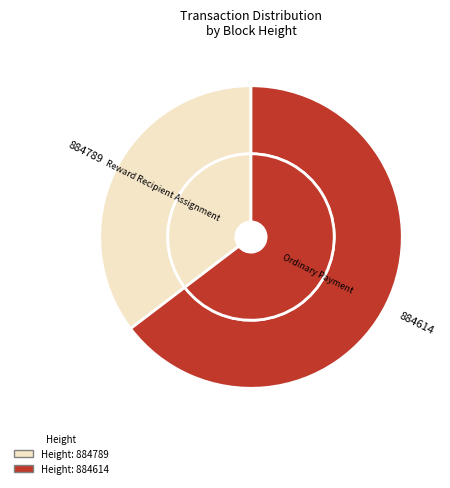

To the nearest percent, what percentage of the pie is 884614?

65%